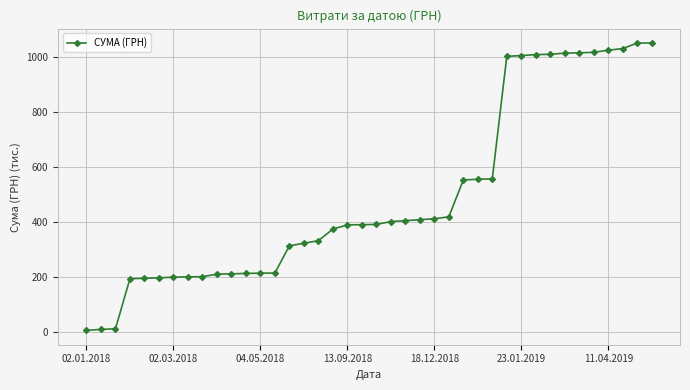

What is the average value?

492.5